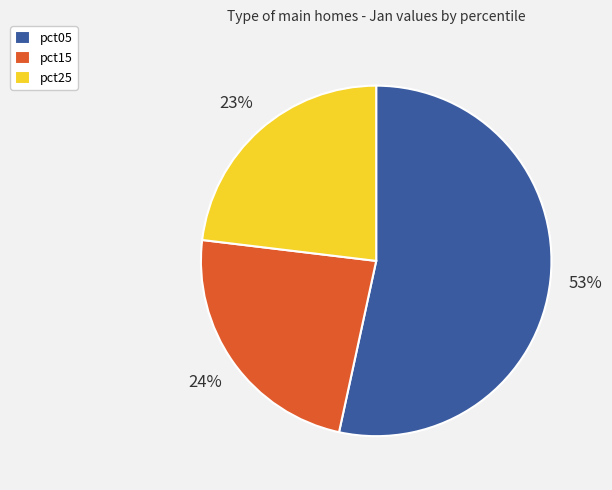

Which category has the biggest portion of the pie?

pct05